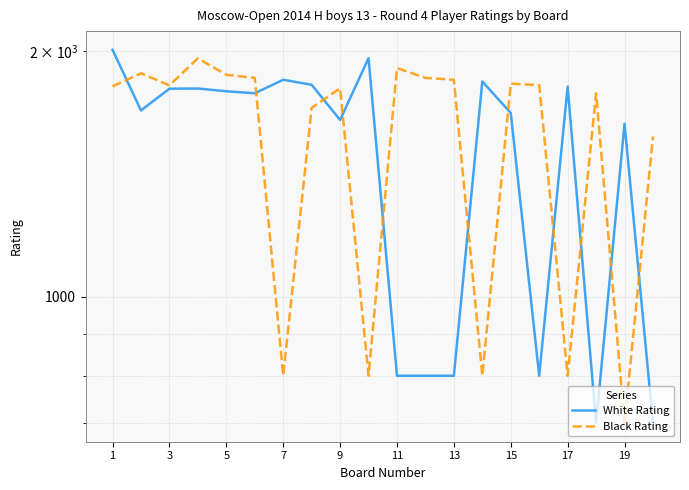

At which label does White Rating first exceed 1776?

1